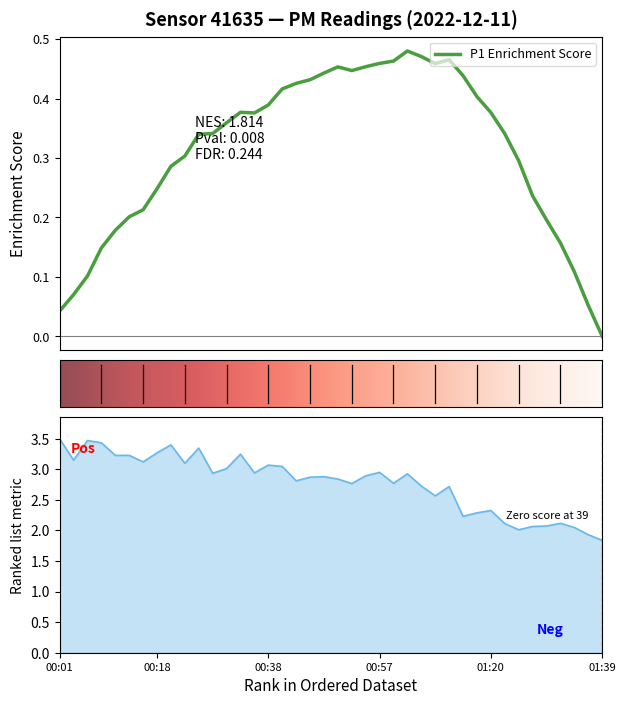

What position from the right is 00:57?

17